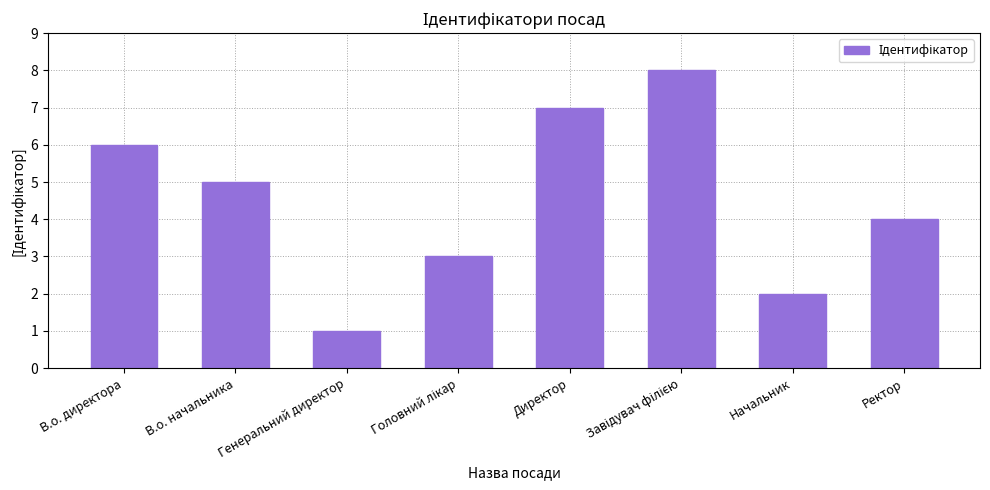

What is the value of the 6th bar from the left?

8